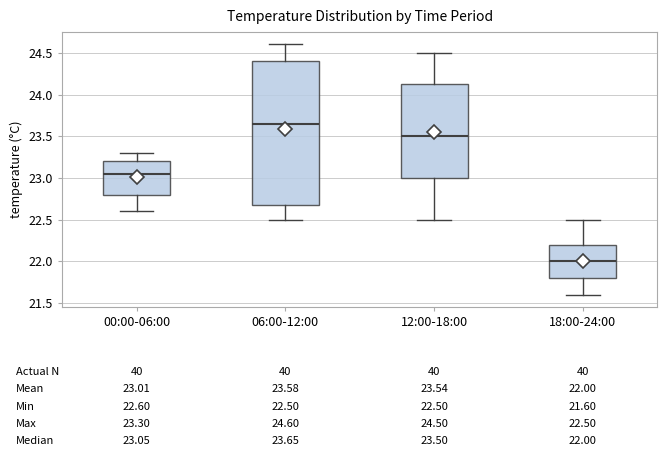

Which box is the tallest, from its lower edge to its upper edge?

06:00-12:00